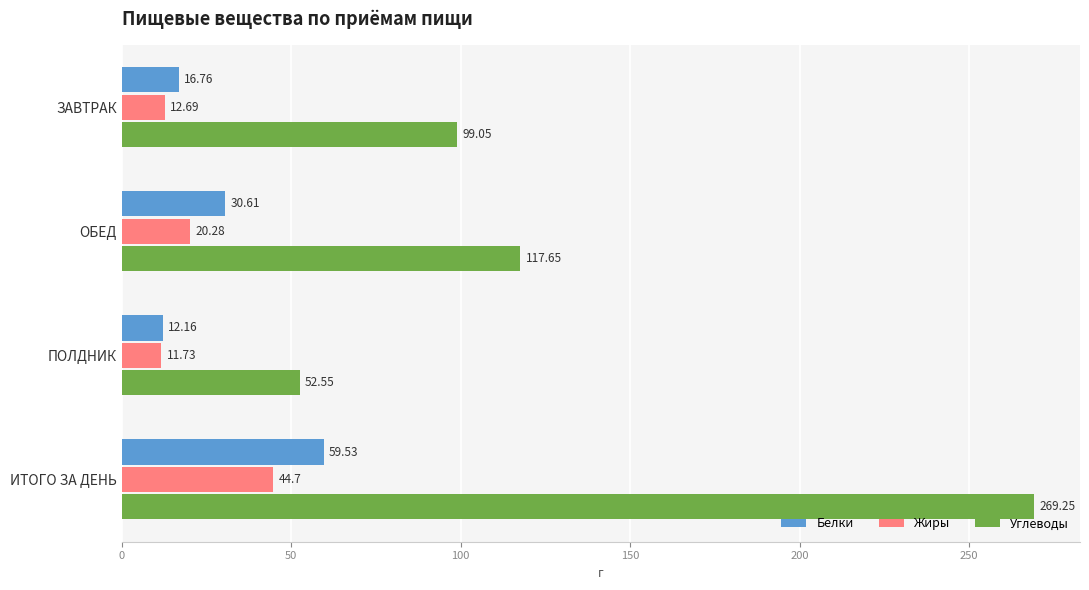

At how many categories does at least one series exceed 121?

1